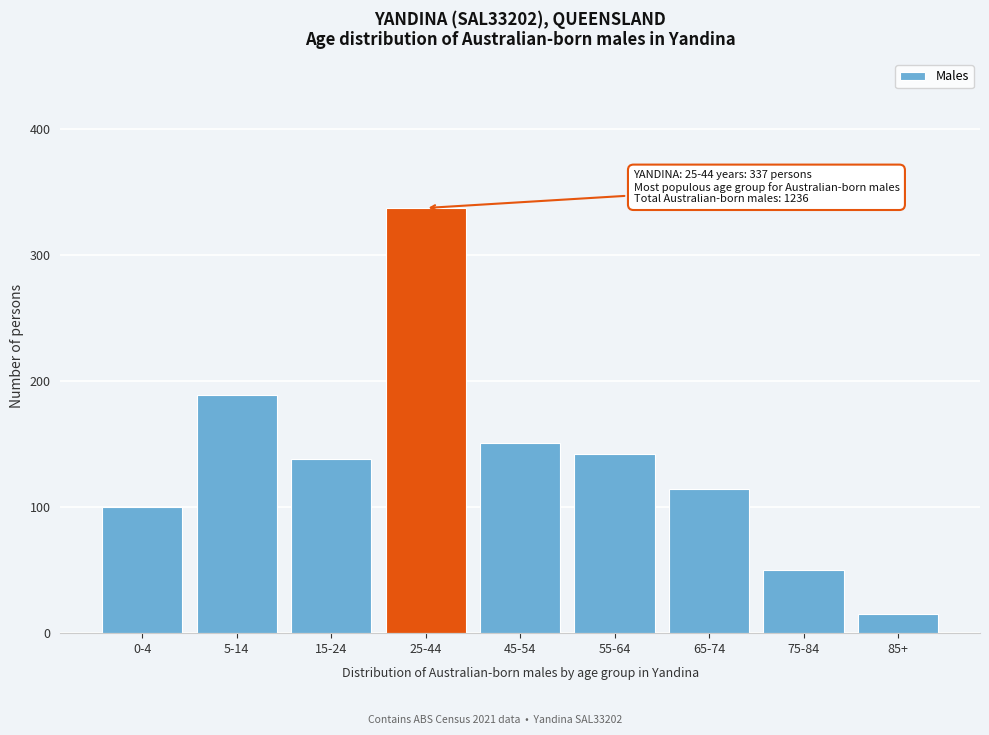

Reading right to left, extract all data points from this chart.

15	50	114	142	151	337	138	189	100